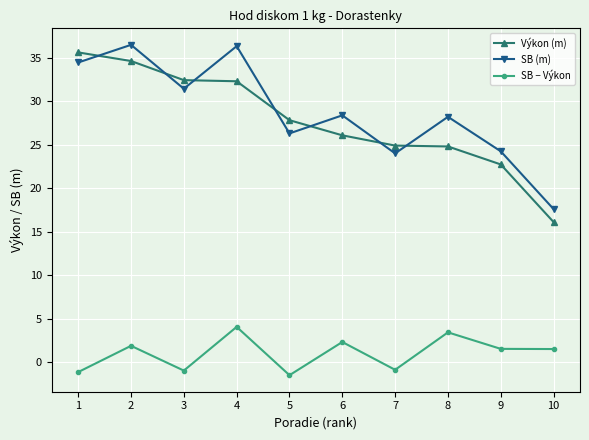

The SB (m) series shows 60.7 at 1. True or false?

False